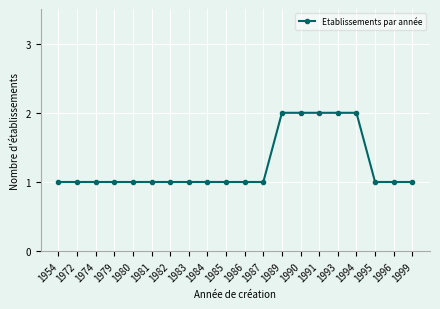

What is the ratio of the value at 1999 to the value at 1982?

1.0